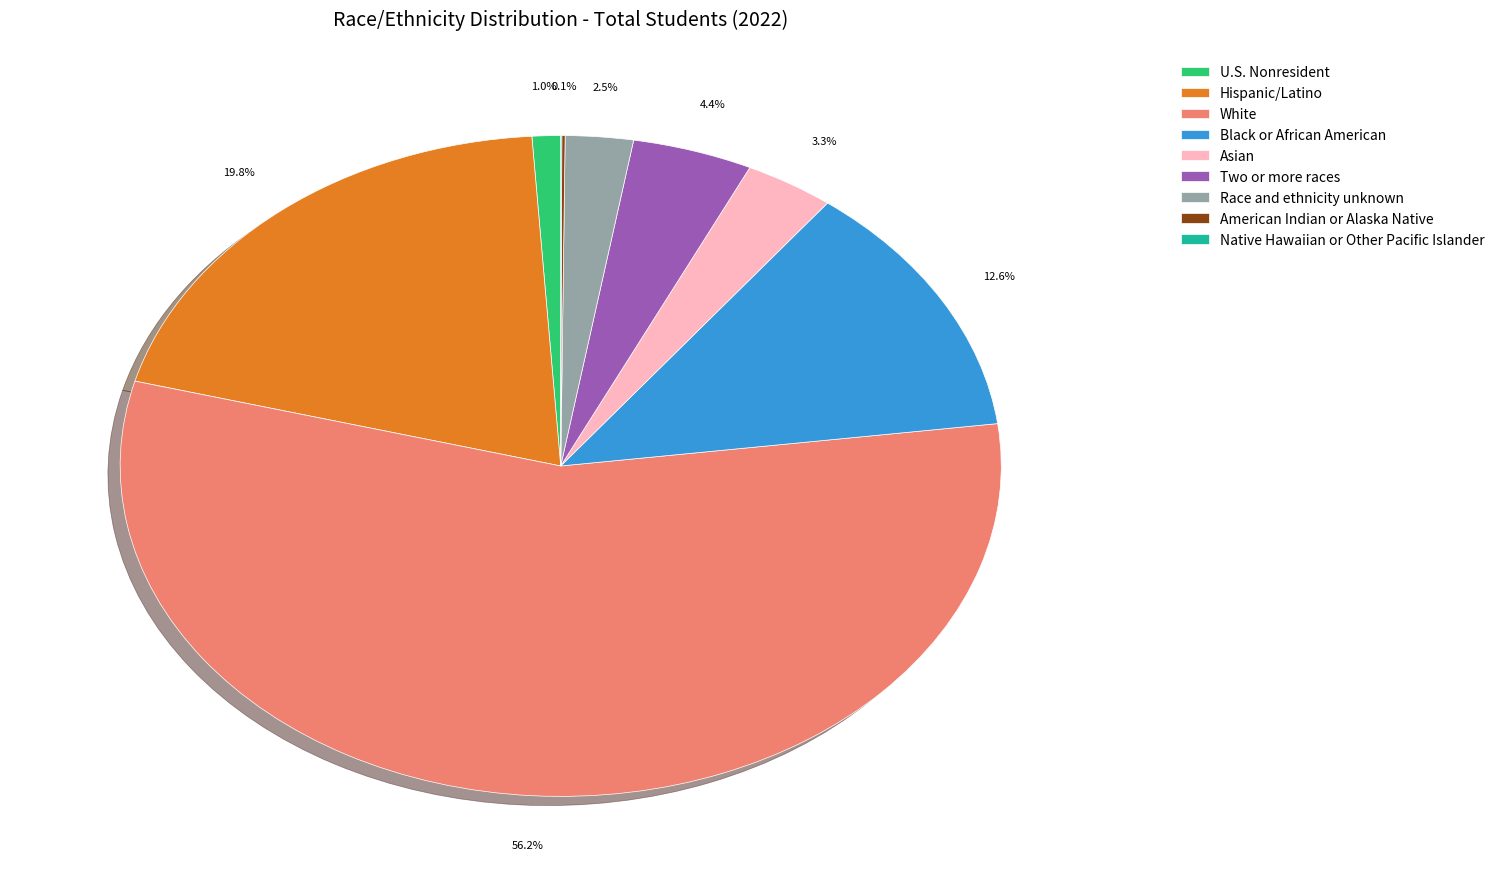

What percentage do Race and ethnicity unknown and Two or more races together represent?

6.9%